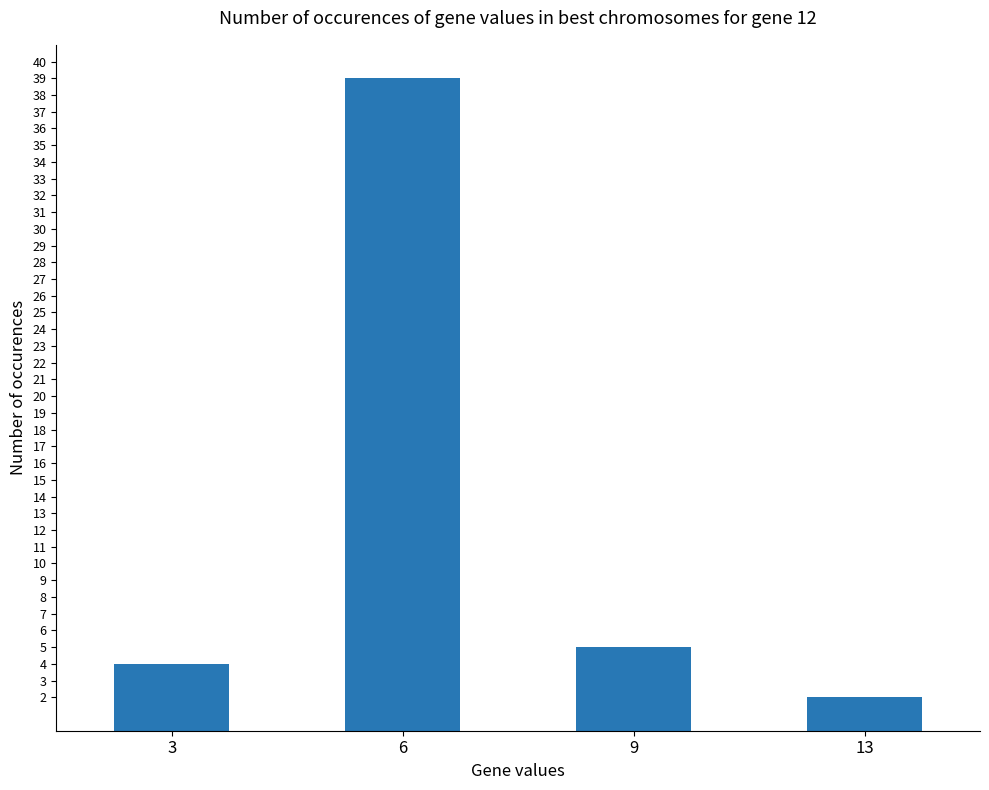

List the labels in order of value, largest first.

6, 9, 3, 13